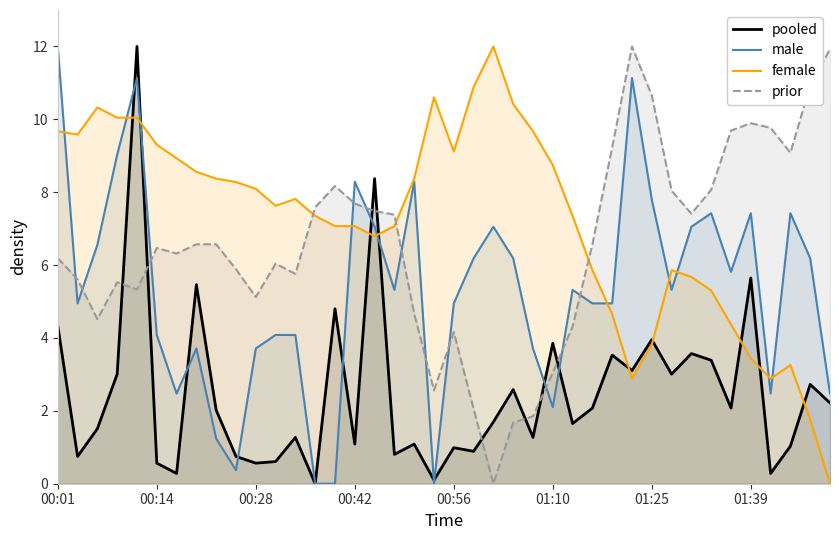

Does the chart have visible grid lines?

No